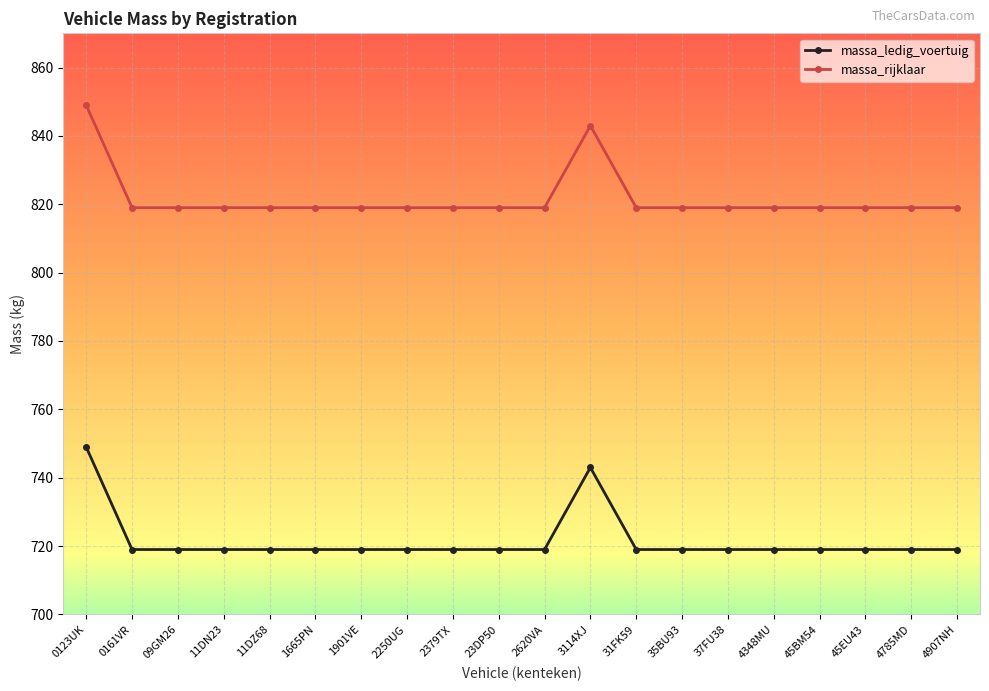

What is the spread (max minus min) of values at 0123UK?

100